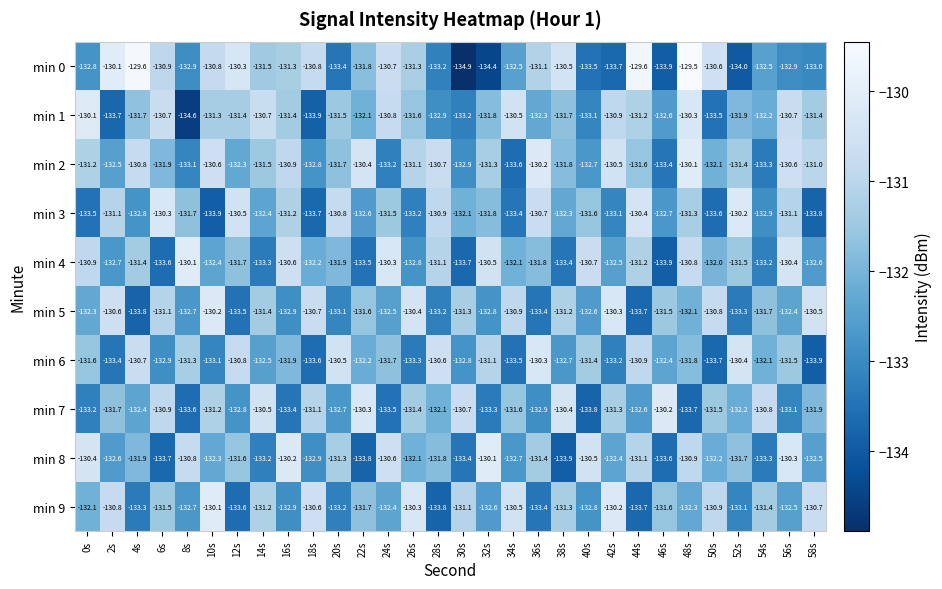

At which category is the sum across all series the highest?

48s